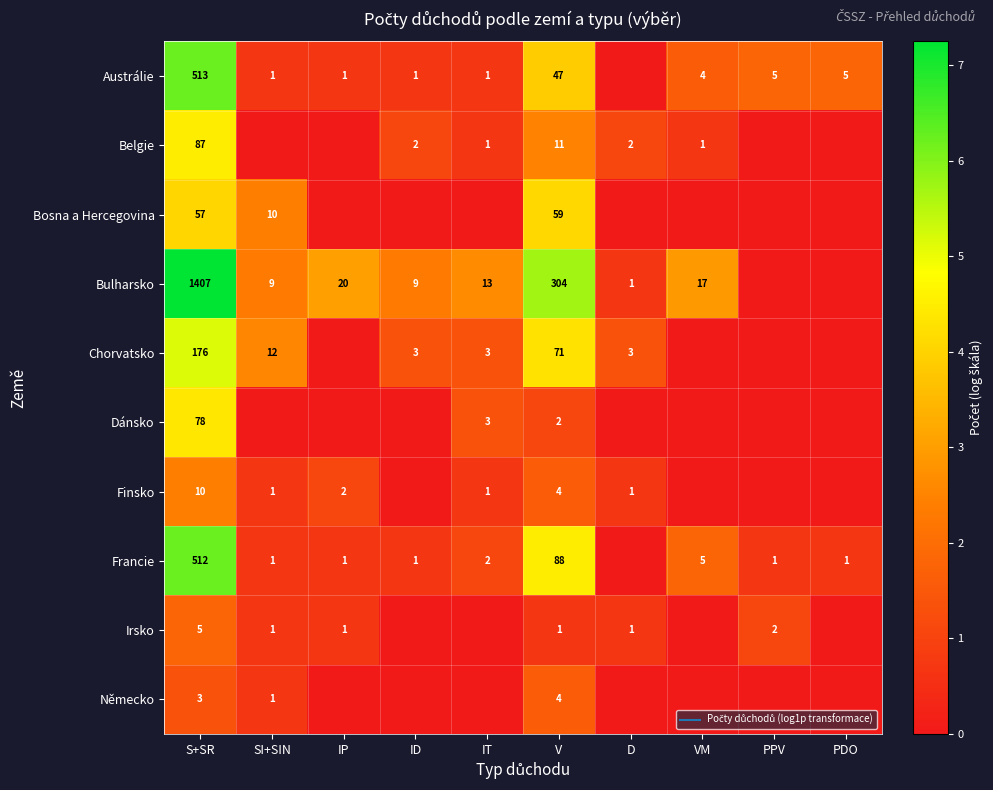

Rank the series by their maximum value, from highest to lowest.

Bulharsko, Austrálie, Francie, Chorvatsko, Belgie, Dánsko, Bosna a Hercegovina, Finsko, Irsko, Německo